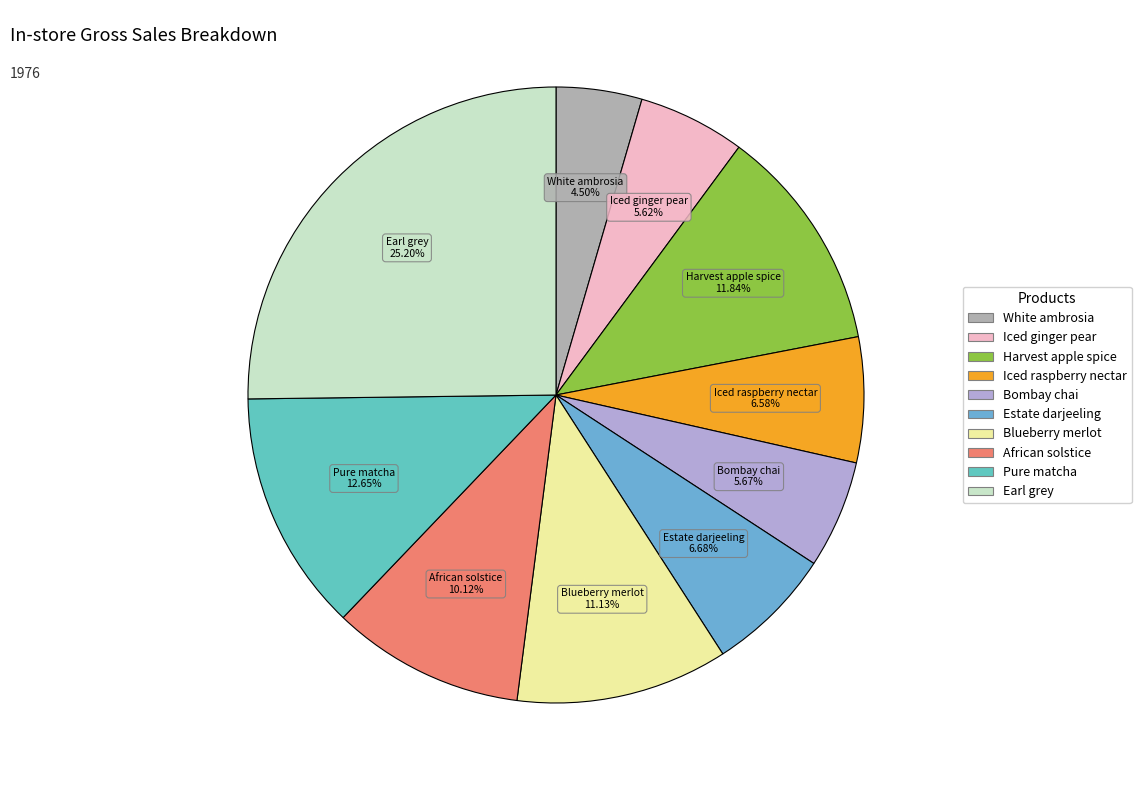

Which slice is the largest?

Earl grey